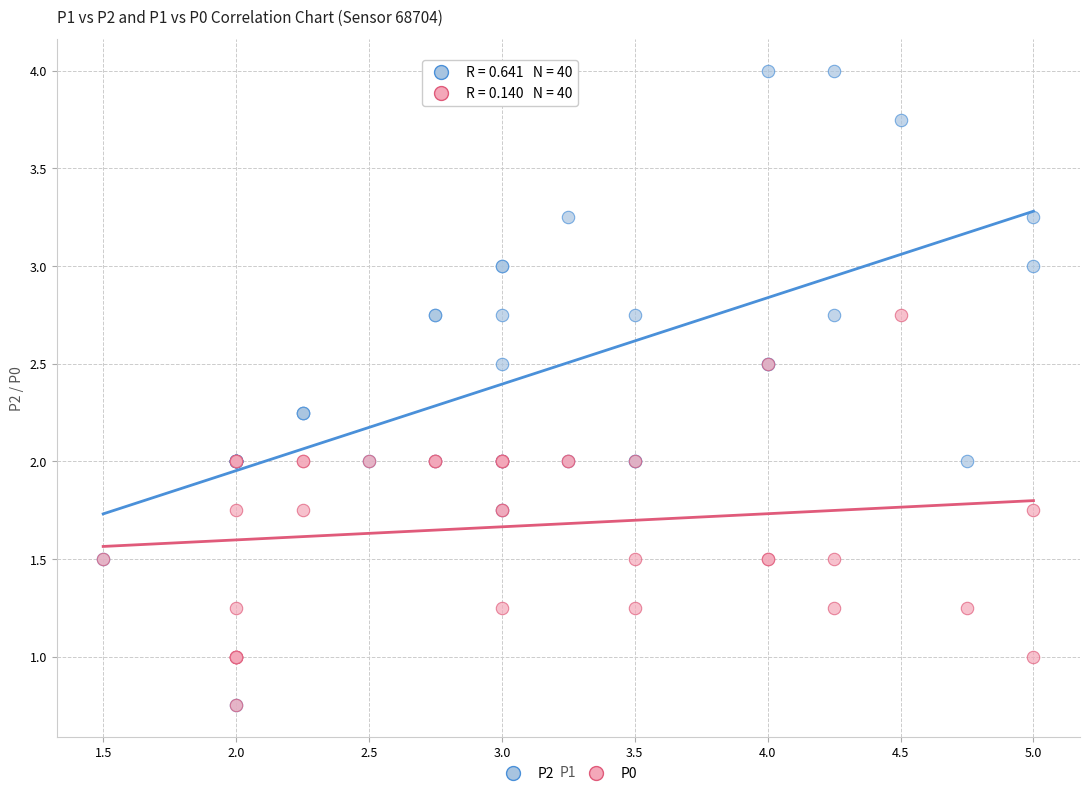

What are all the series names shown in the legend?

P2, P0